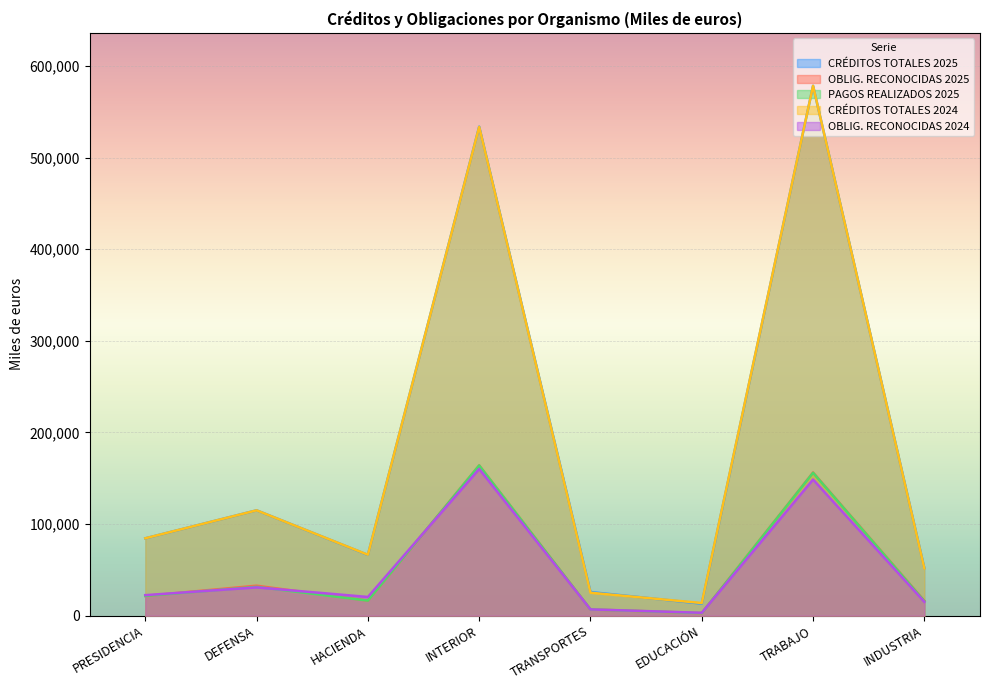

Reading right to left, transcribe all the data shown in this chart.

CRÉDITOS TOTALES 2025: INDUSTRIA=51920	TRABAJO=578364	EDUCACIÓN=13155	TRANSPORTES=25852	INTERIOR=533783	HACIENDA=66338	DEFENSA=115020	PRESIDENCIA=84447
OBLIG. RECONOCIDAS 2025: INDUSTRIA=16258	TRABAJO=156325	EDUCACIÓN=2807	TRANSPORTES=6846	INTERIOR=164018	HACIENDA=16481	DEFENSA=32752	PRESIDENCIA=21630
PAGOS REALIZADOS 2025: INDUSTRIA=15919	TRABAJO=156026	EDUCACIÓN=2807	TRANSPORTES=6841	INTERIOR=164007	HACIENDA=16481	DEFENSA=31552	PRESIDENCIA=21618
CRÉDITOS TOTALES 2024: INDUSTRIA=51597	TRABAJO=578364	EDUCACIÓN=13851	TRANSPORTES=25067	INTERIOR=533497	HACIENDA=66516	DEFENSA=115016	PRESIDENCIA=84508
OBLIG. RECONOCIDAS 2024: INDUSTRIA=15105	TRABAJO=148690	EDUCACIÓN=3178	TRANSPORTES=6887	INTERIOR=160183	HACIENDA=20456	DEFENSA=30901	PRESIDENCIA=22428